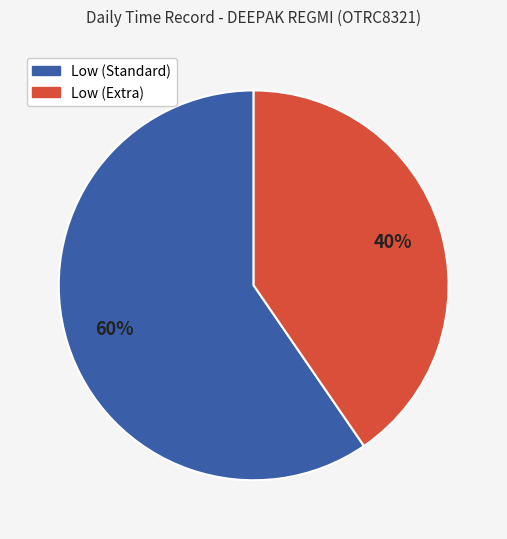

To the nearest percent, what is the average slice percentage?

50%